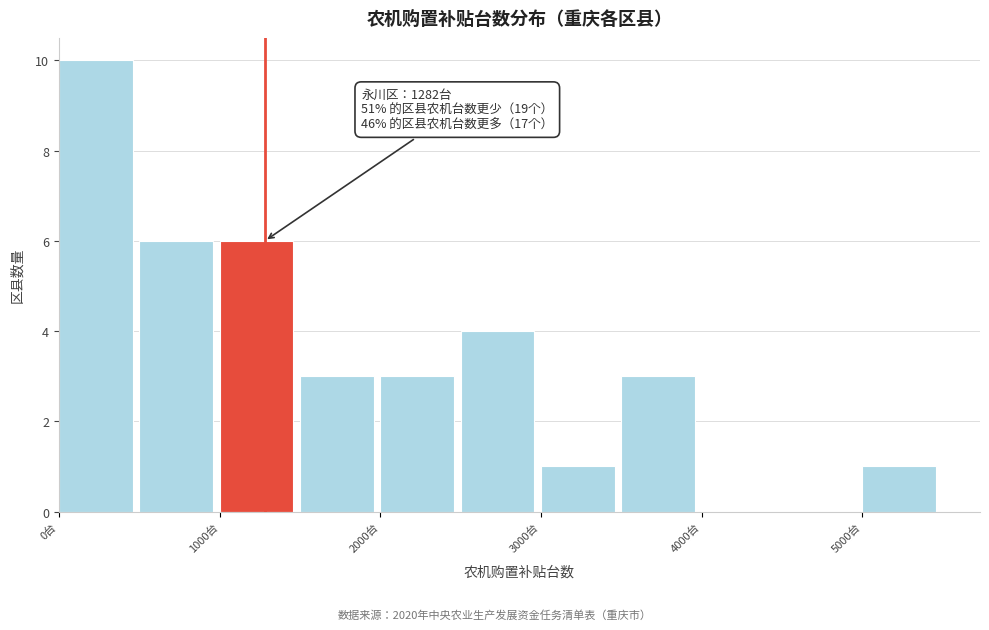

Over which range of the x-axis is the bar tallest?

0 to 500